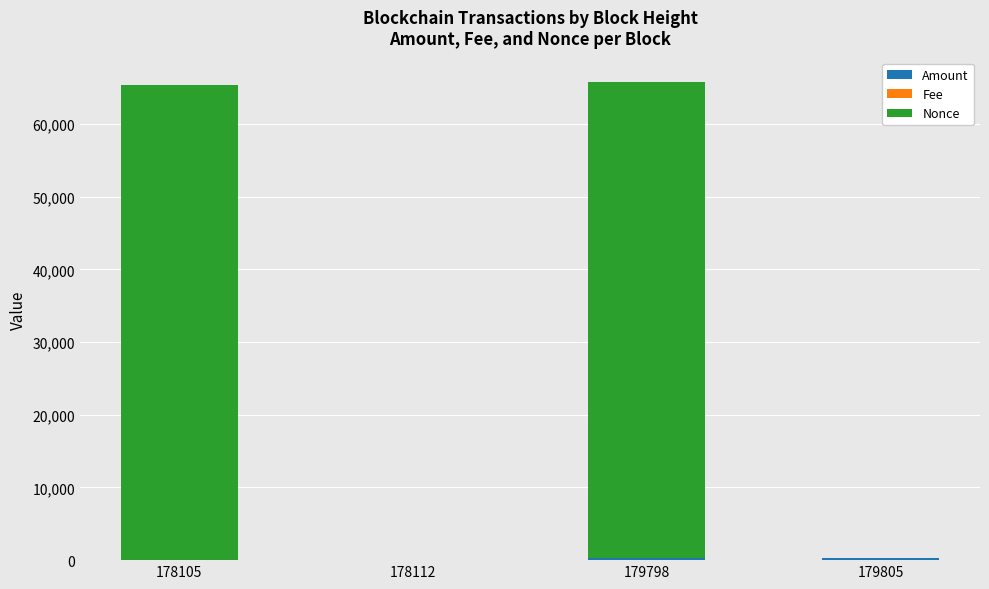

Count the number of categories in the chart.

4